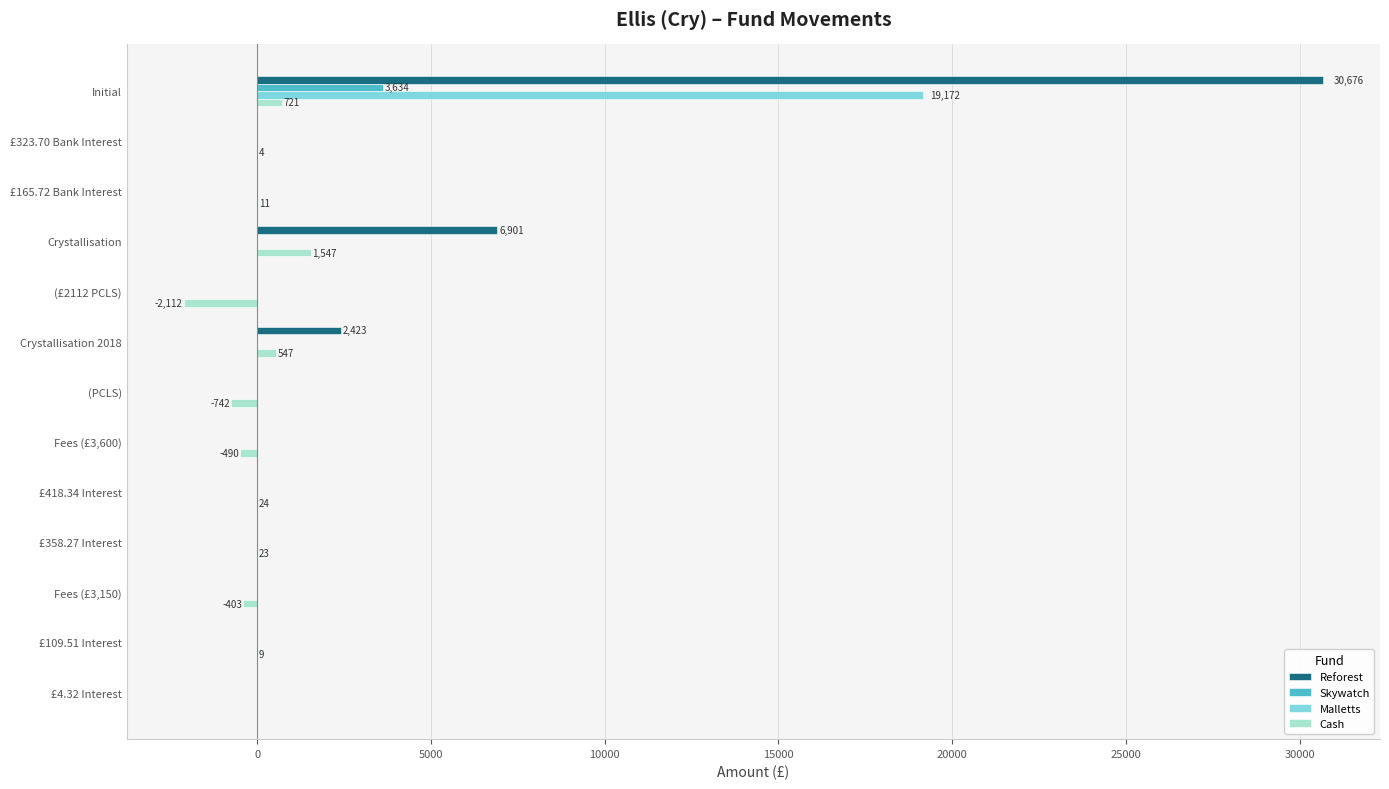

The value of Reforest at Crystallisation 2018 is 4316.0. True or false?

False